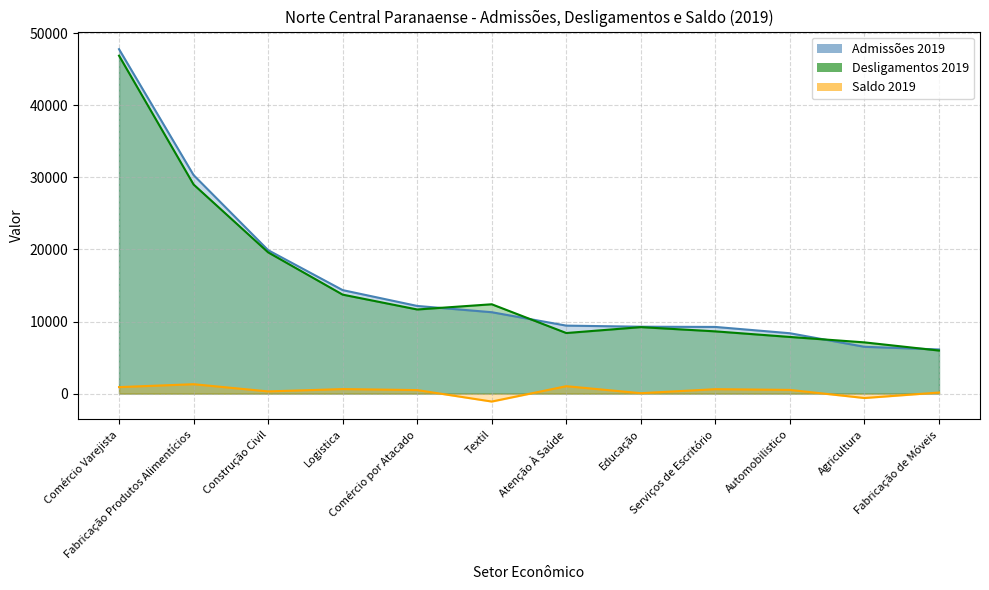

Rank the categories by Saldo 2019 value from highest to lowest.

Fabricação Produtos Alimentícios, Atenção À Saúde, Comércio Varejista, Logistica, Serviços de Escritório, Automobilistico, Comércio por Atacado, Construção Civil, Fabricação de Móveis, Educação, Agricultura, Textil